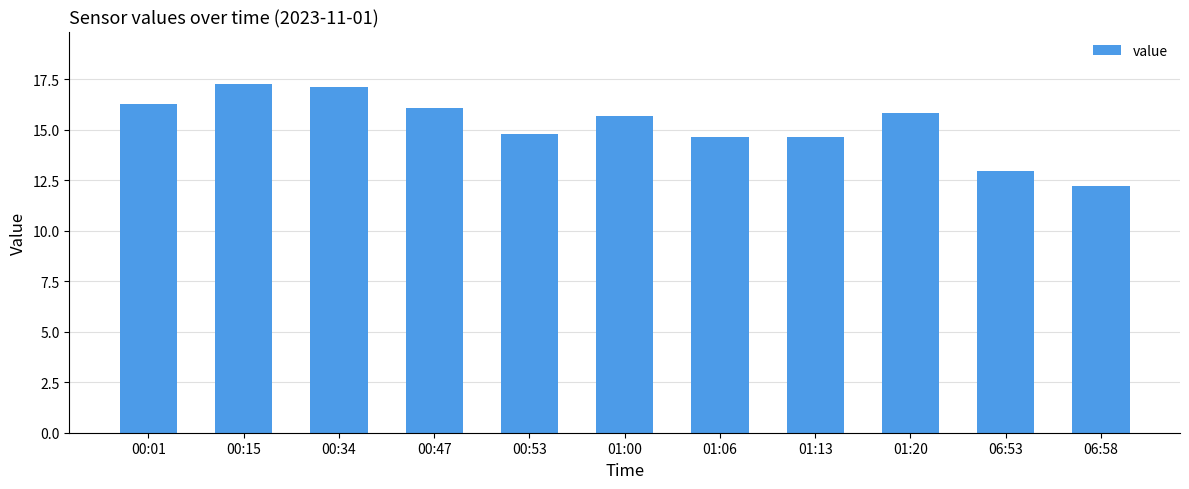

What is the sum of all values?

167.6